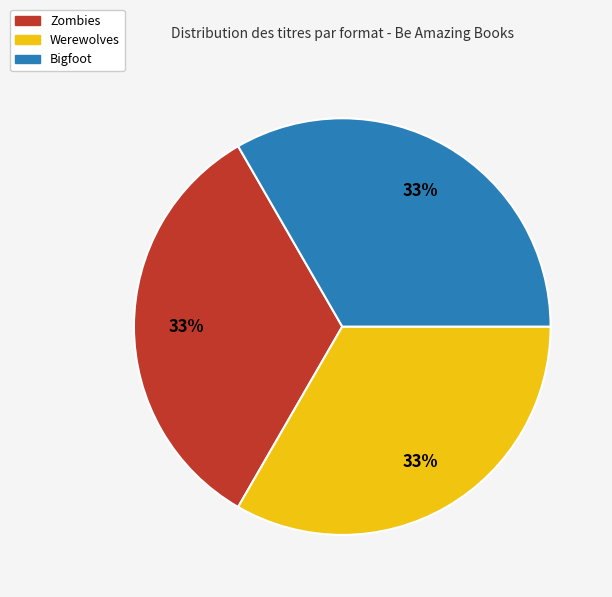

Count the number of slices in the pie.

3